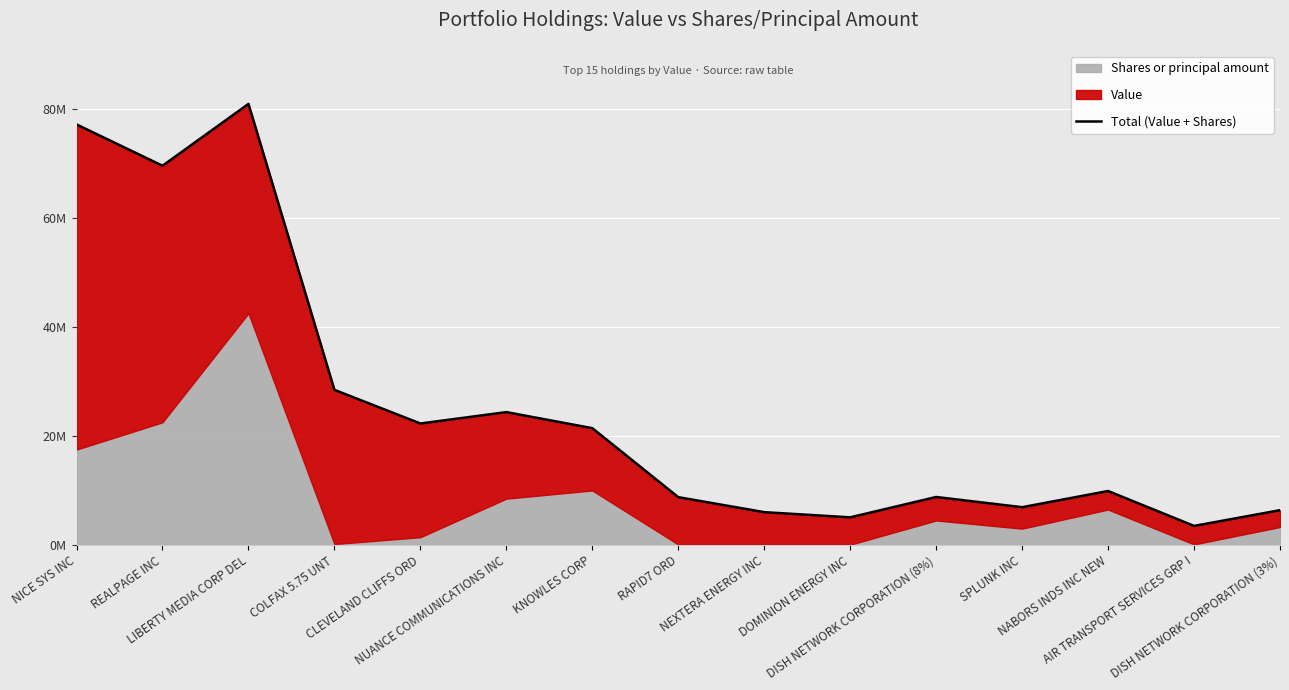

List the labels in order of value, smallest first.

AIR TRANSPORT SERVICES GRP I, DOMINION ENERGY INC, NEXTERA ENERGY INC, DISH NETWORK CORPORATION (3%), SPLUNK INC, RAPID7 ORD, DISH NETWORK CORPORATION (8%), NABORS INDS INC NEW, KNOWLES CORP, CLEVELAND CLIFFS ORD, NUANCE COMMUNICATIONS INC, COLFAX 5.75 UNT, REALPAGE INC, NICE SYS INC, LIBERTY MEDIA CORP DEL